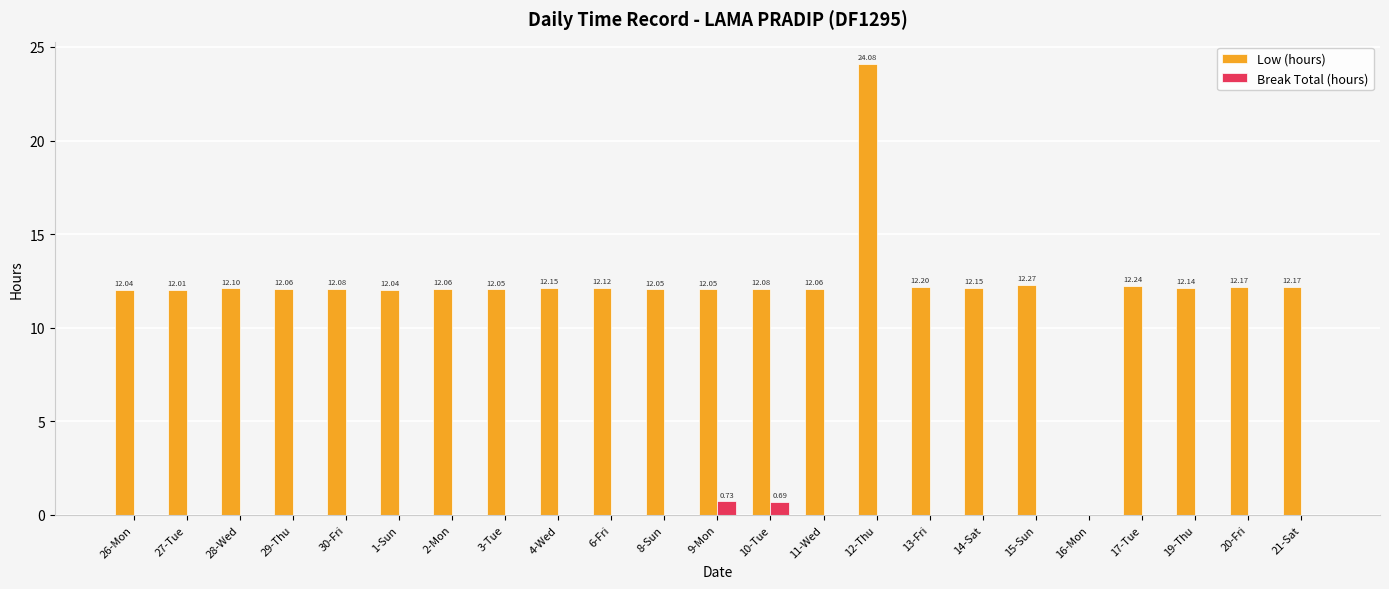

Which series has the largest total across all categories?

Low (hours)